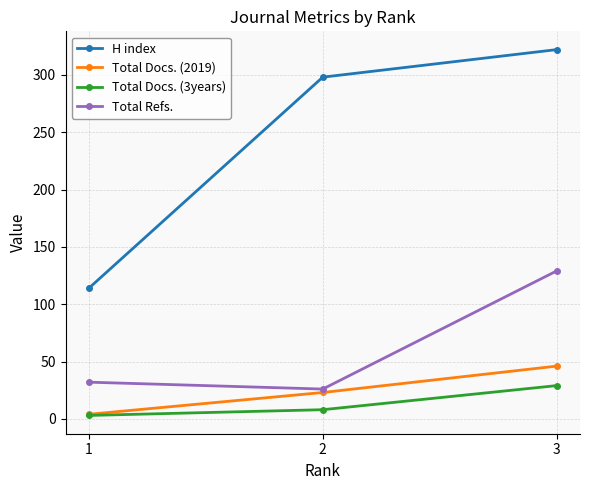

At which label is H index closest to 218?

2